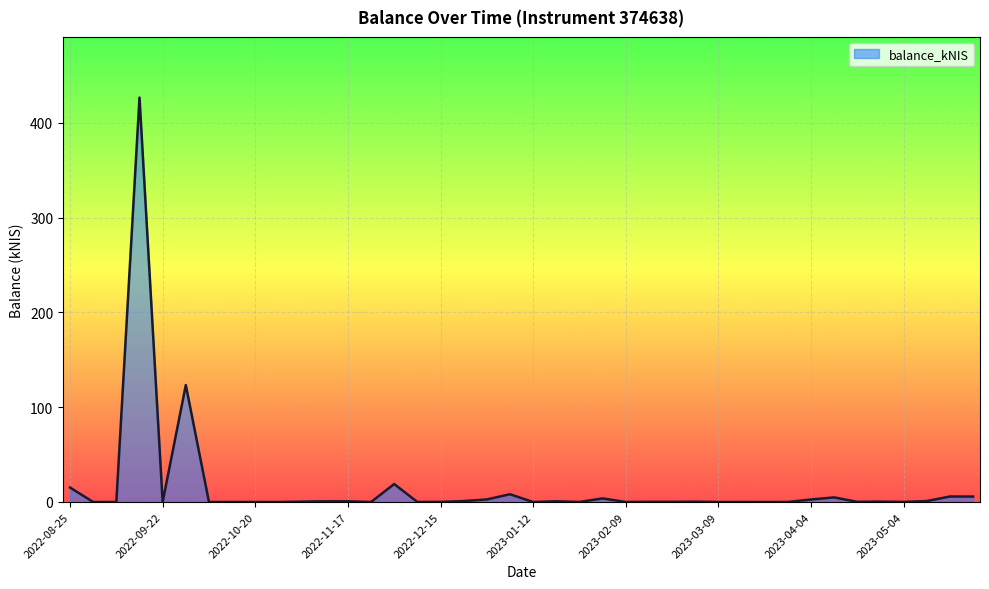

What is the difference between the maximum and minimum values?

426.8